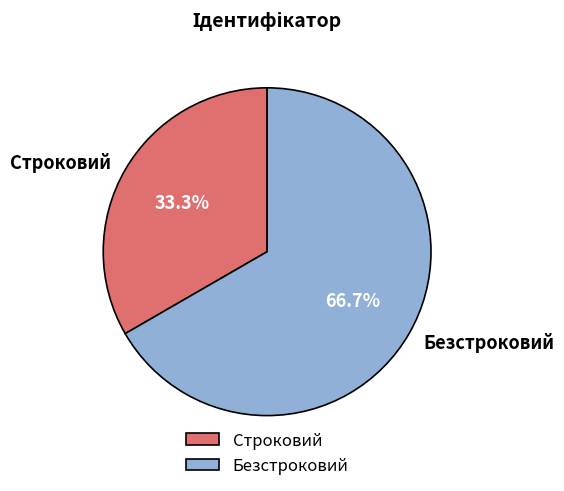

The Безстроковий slice represents 58% of the pie. True or false?

False